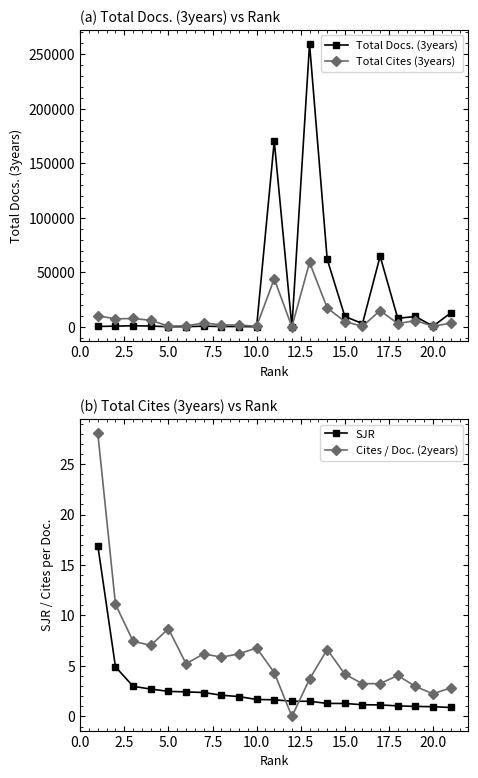

Reading left to right, transcribe all the data shown in this chart.

Total Docs. (3years): 360.0	675.0	981.0	787.0	78.0	175.0	630.0	303.0	314.0	68.0	170423.0	0.0	259477.0	62025.0	9612.0	2934.0	64778.0	7851.0	9494.0	649.0	12705.0
Total Cites (3years): 10090.0	7343.0	7689.0	6023.0	678.0	919.0	3475.0	1879.0	1600.0	535.0	44032.0	0.0	59111.0	17422.0	4807.0	517.0	14948.0	2976.0	5775.0	536.0	3413.0
SJR: 16.9	4.9	3.0	2.7	2.5	2.4	2.4	2.1	2.0	1.7	1.7	1.5	1.5	1.3	1.3	1.2	1.1	1.0	1.0	1.0	0.9
Cites / Doc. (2years): 28.0	11.1	7.5	7.0	8.7	5.2	6.2	5.9	6.2	6.8	4.3	0.0	3.7	6.6	4.2	3.2	3.2	4.1	3.0	2.2	2.8